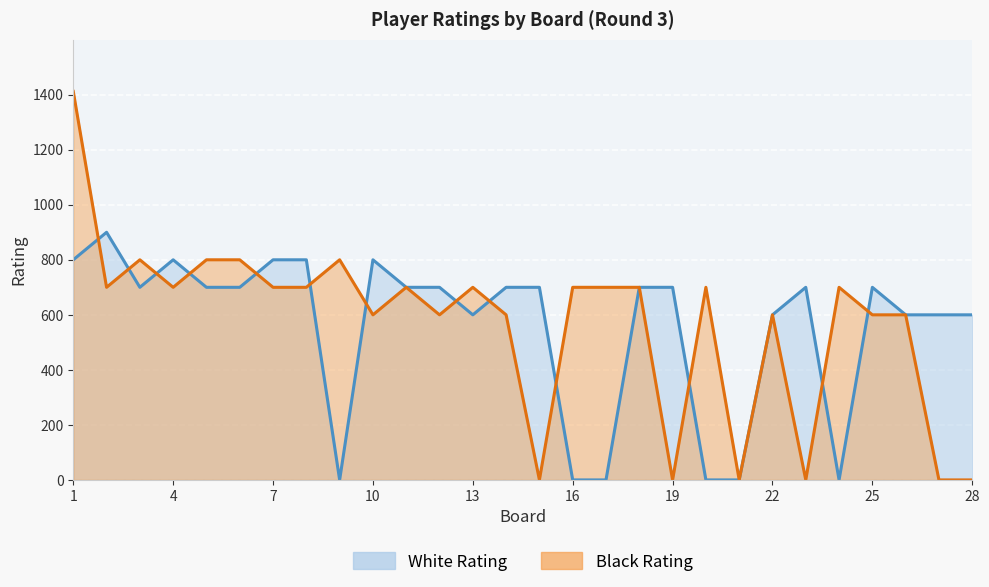

Reading left to right, list all the values displayed in this chart.

White Rating: 800	900	700	800	700	700	800	800	0	800	700	700	600	700	700	0	0	700	700	0	0	600	700	0	700	600	600	600
Black Rating: 1412	700	800	700	800	800	700	700	800	600	700	600	700	600	0	700	700	700	0	700	0	600	0	700	600	600	0	0